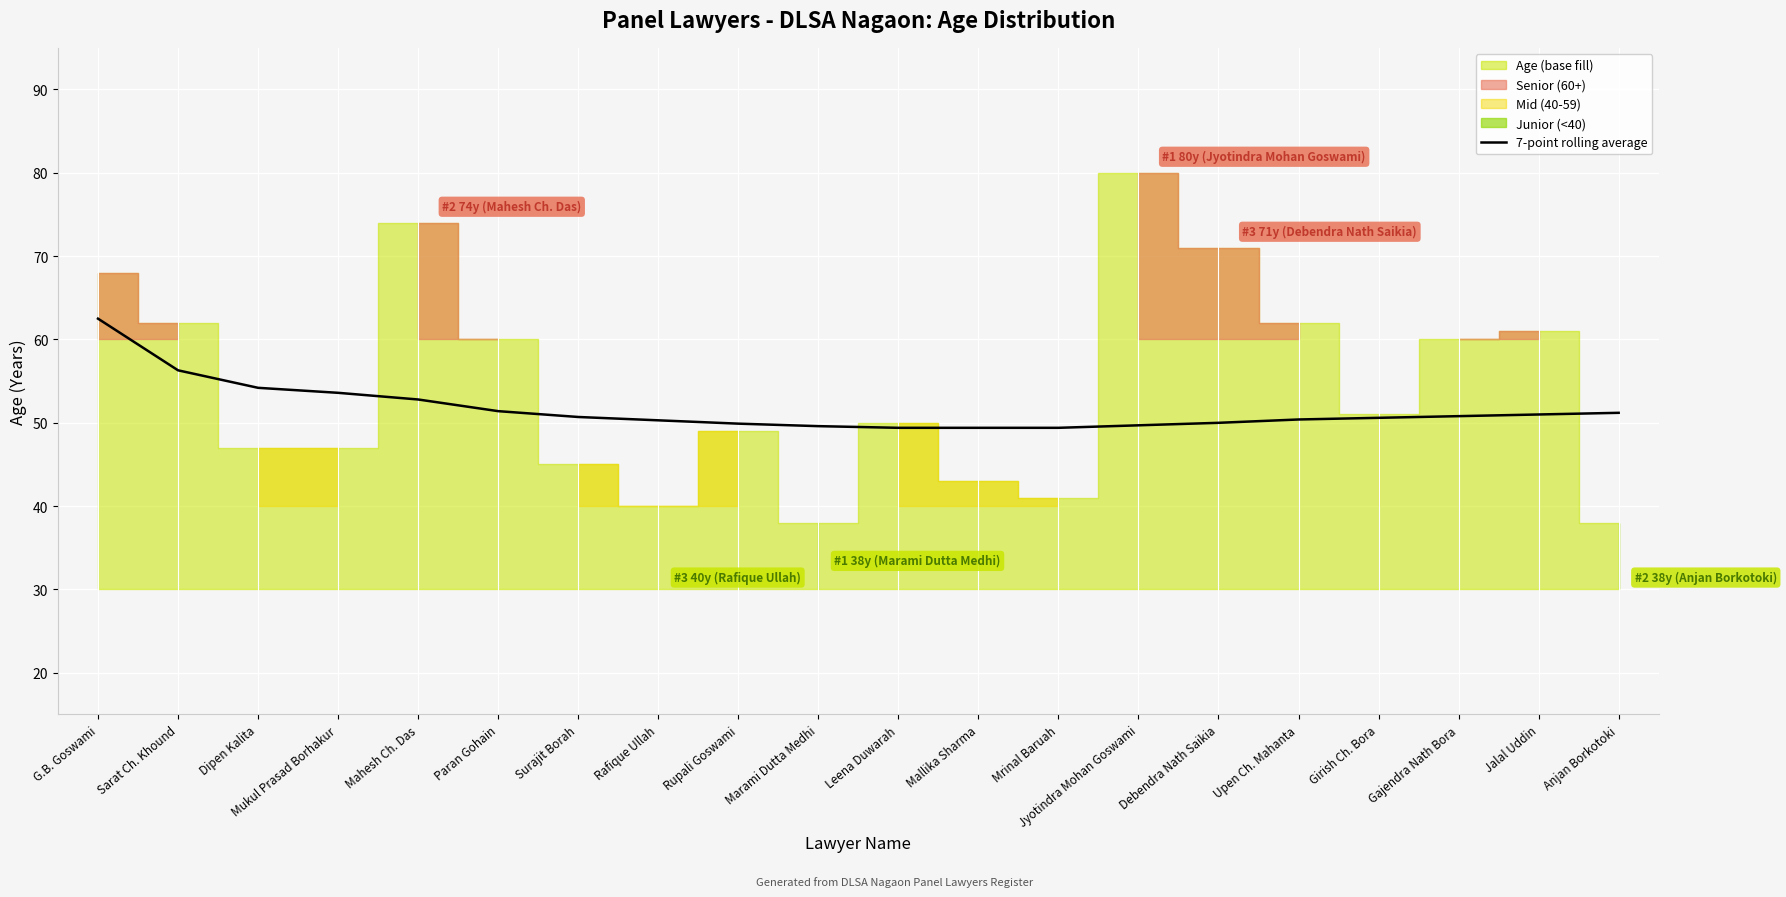

What is the difference between the maximum and minimum values?

13.1